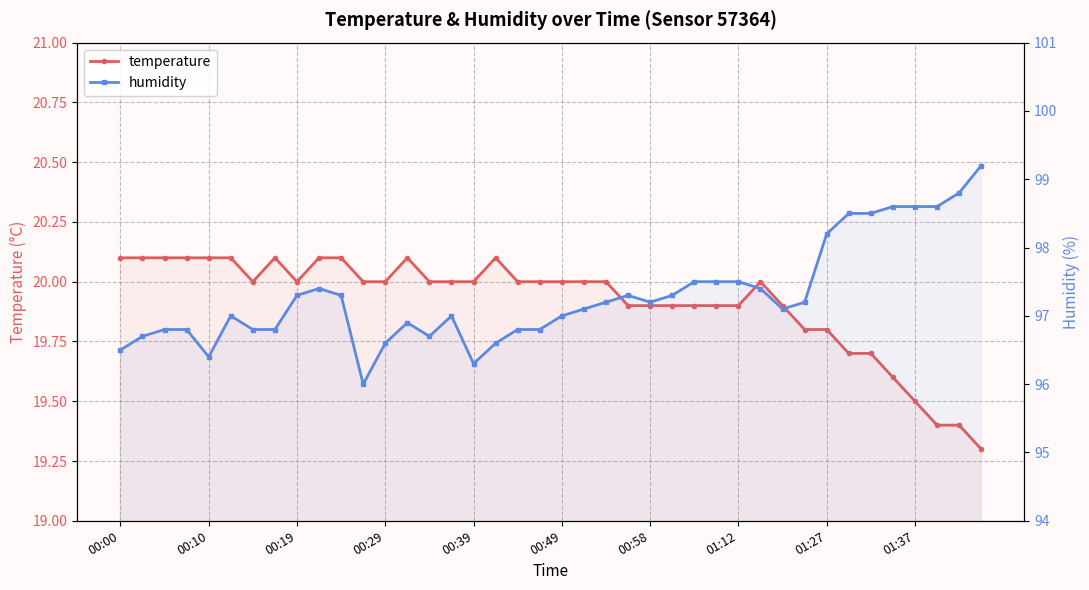

Rank the series at 00:00 from highest to lowest value.

humidity, temperature